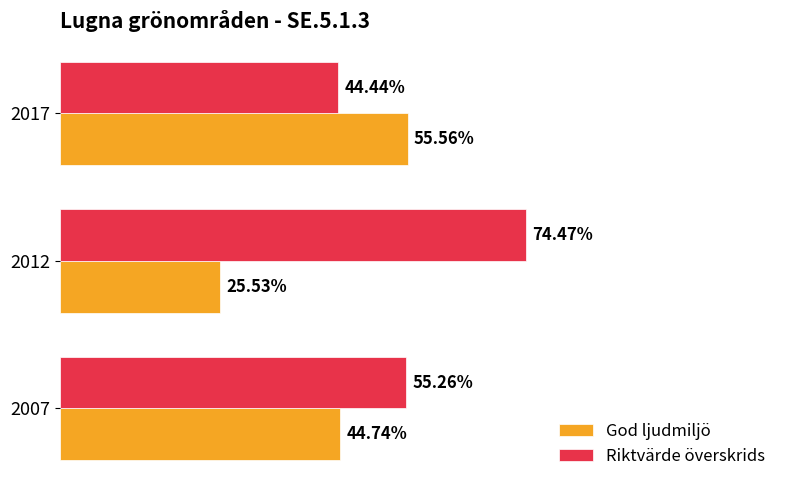

Which series has the largest total across all categories?

Riktvärde överskrids